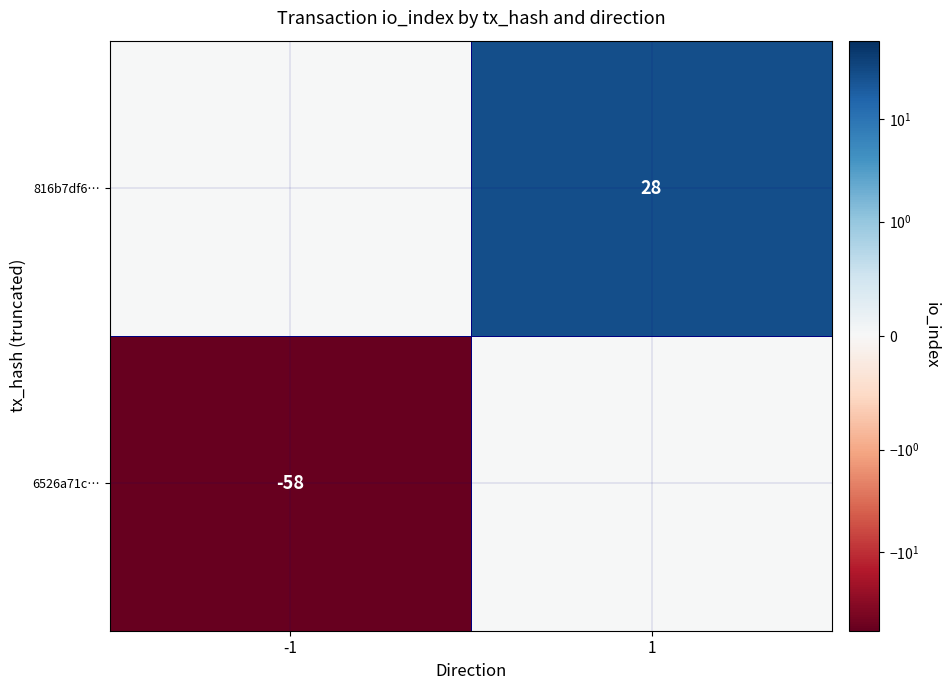

The 816b7df6… series shows 28 at 1. True or false?

True